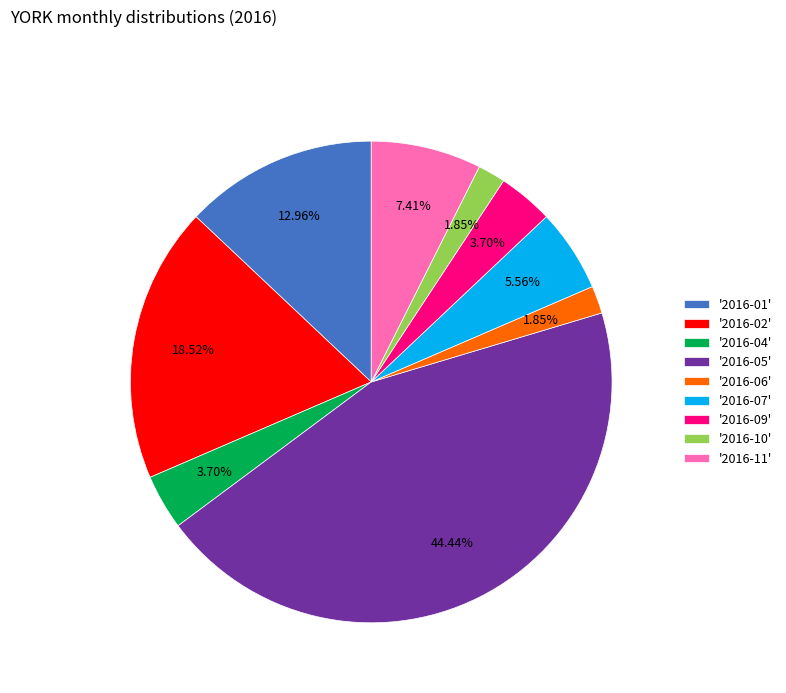

Combined, do '2016-11' and '2016-07' account for over 50%?

No